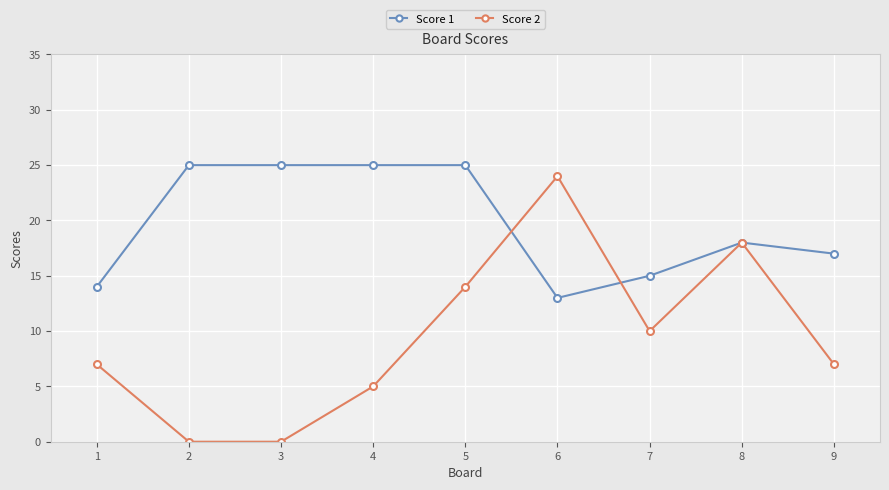

Reading right to left, extract all data points from this chart.

Score 1: 17	18	15	13	25	25	25	25	14
Score 2: 7	18	10	24	14	5	0	0	7